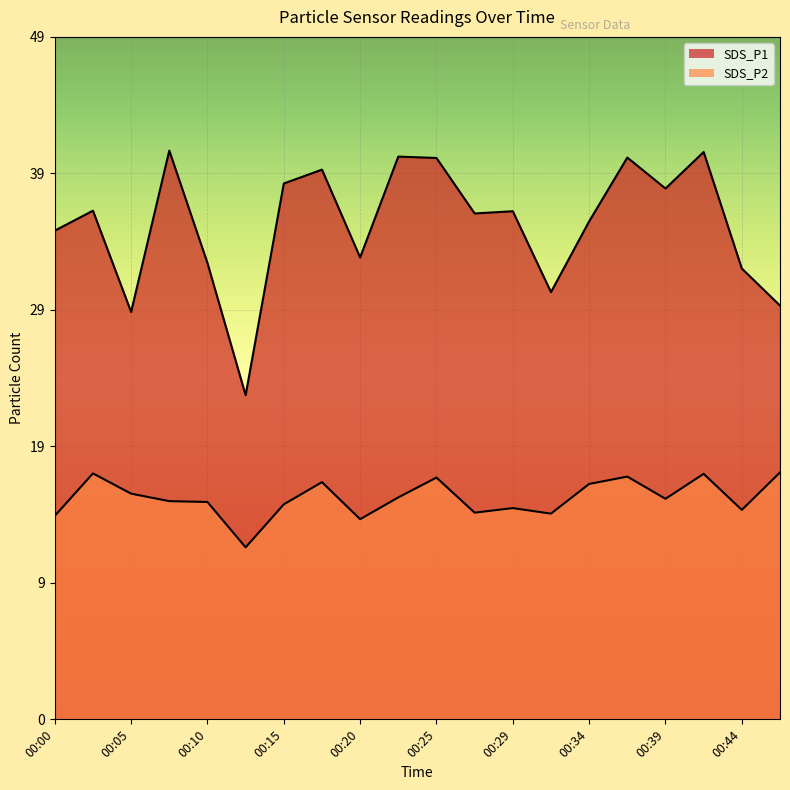

Rank the categories by SDS_P1 value from lowest to highest.

00:12, 00:05, 00:46, 00:32, 00:44, 00:10, 00:20, 00:00, 00:34, 00:27, 00:29, 00:02, 00:39, 00:15, 00:17, 00:25, 00:37, 00:22, 00:42, 00:07